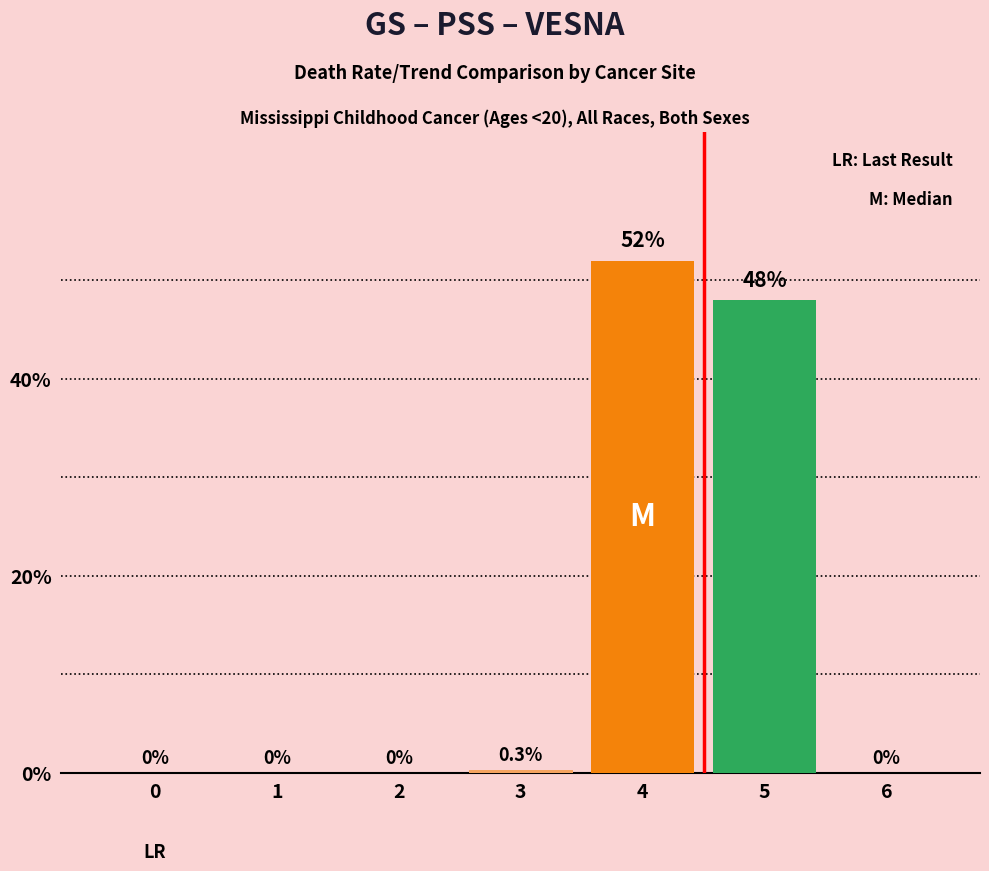

What is the average value?

14.3